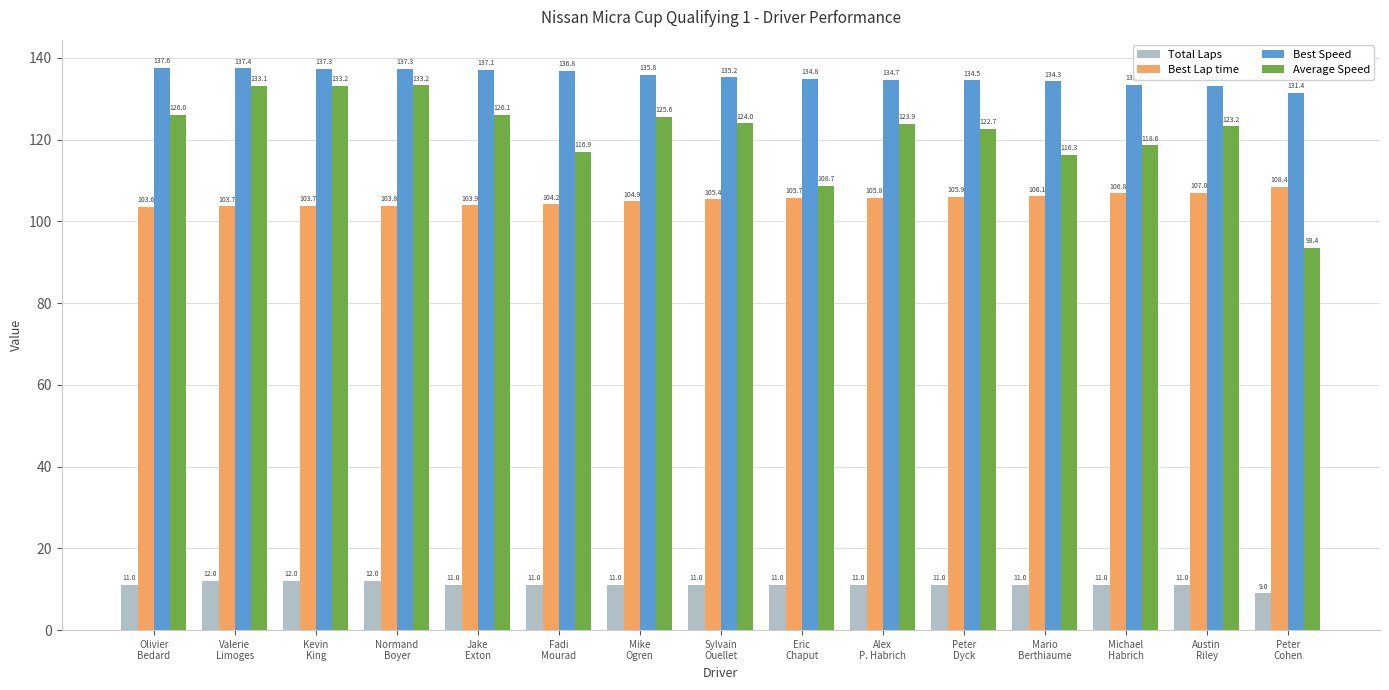

How many bars are there in each group?

4